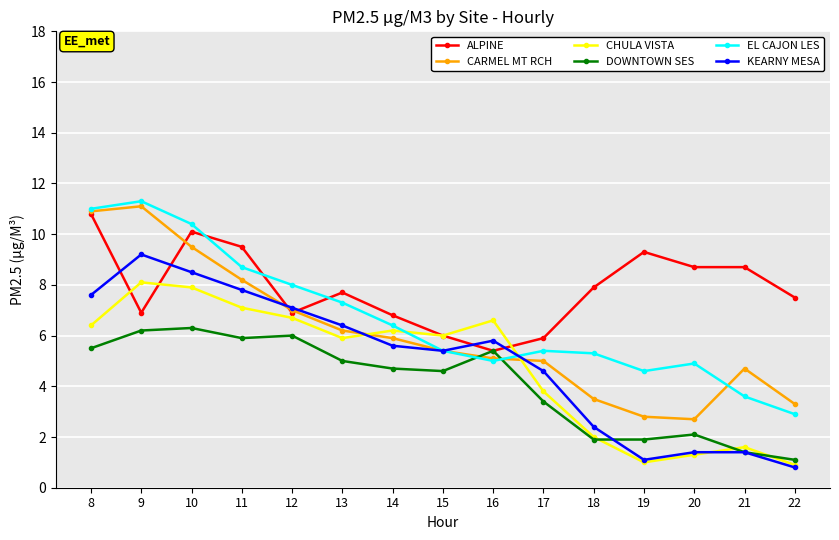

Which series ends up on top after the final intersection of KEARNY MESA and ALPINE?

ALPINE